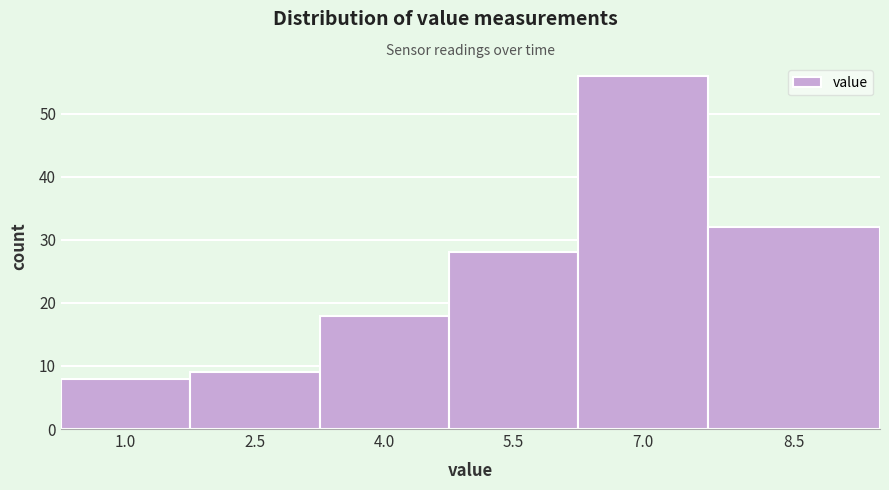

Reading left to right, list all the values displayed in this chart.

1.0=8	2.5=9	4.0=18	5.5=28	7.0=56	8.5=32